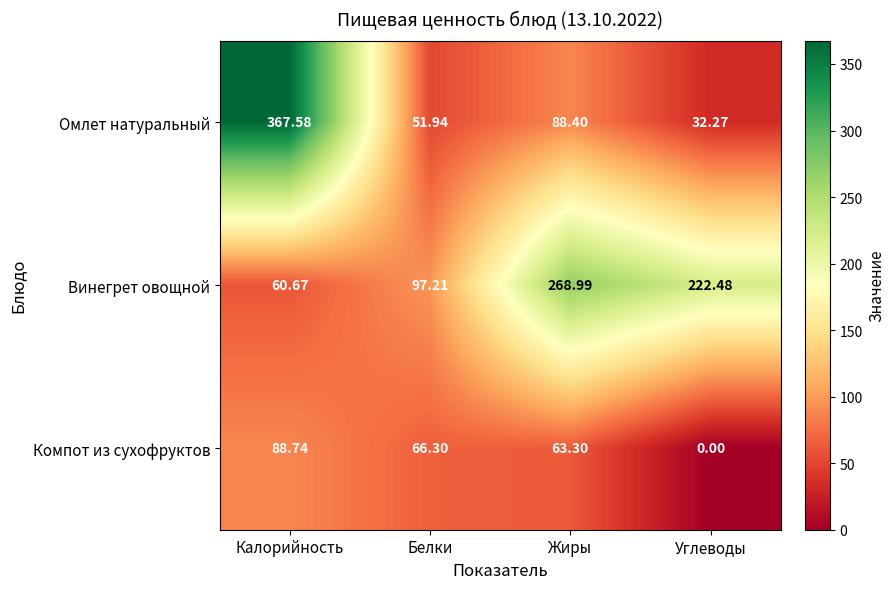

Which category has the highest value across all series?

Калорийность